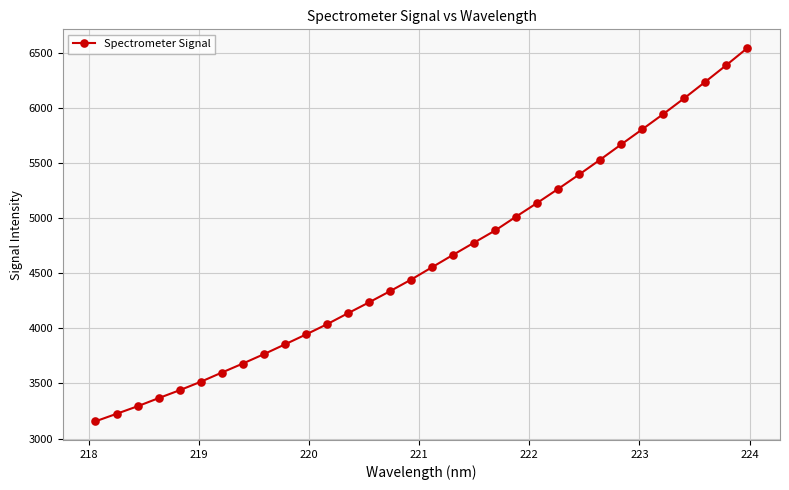

What is the minimum value shown in the chart?

3156.4